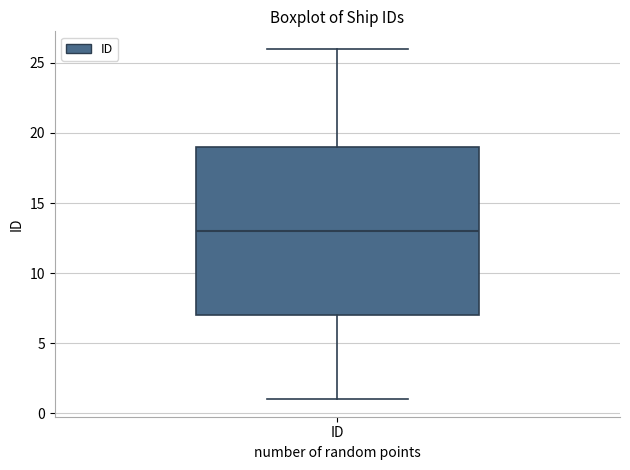

Where does the lower whisker of the box for ID end on the y-axis? The values are not printed on the chart, so give them approximately, as read against the axis.

1